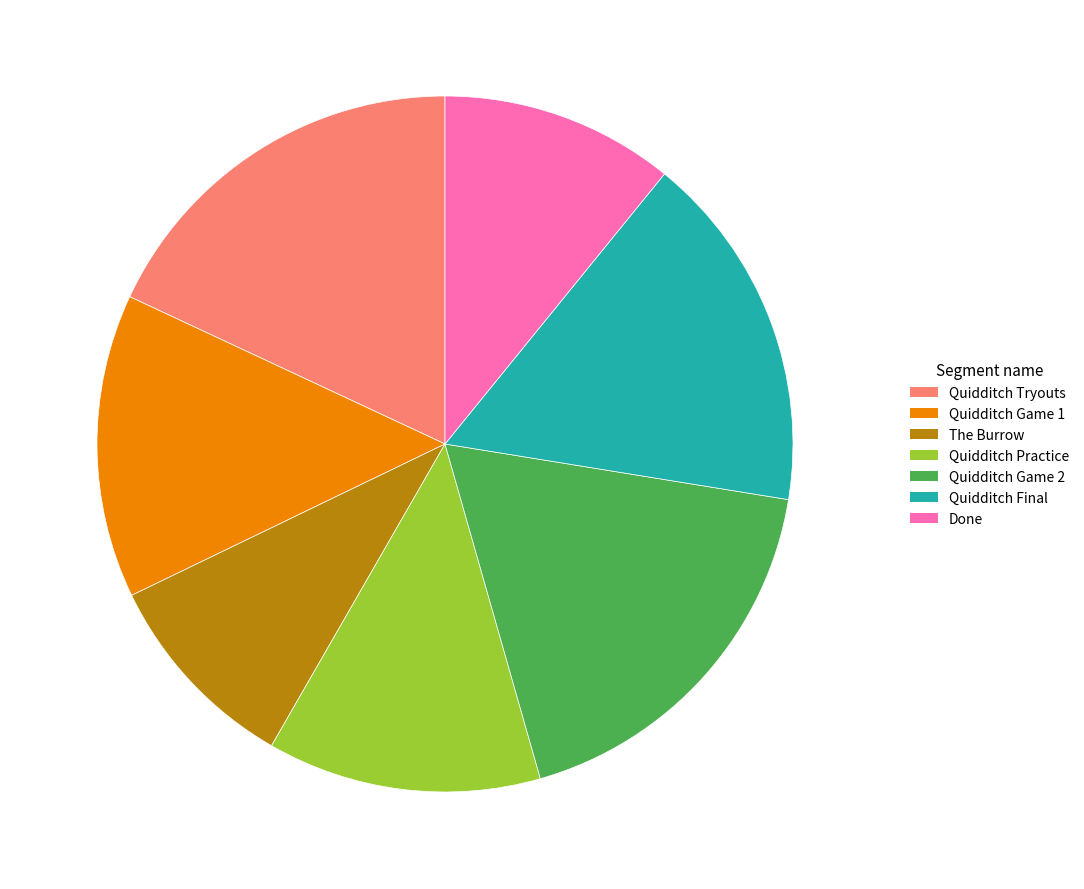

What is the smallest slice in the pie chart?

The Burrow